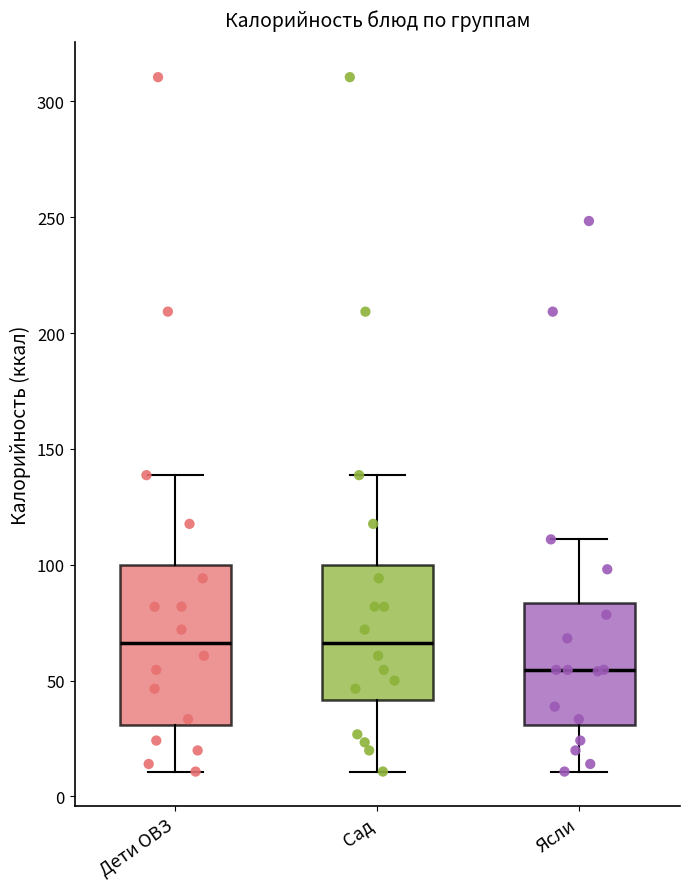

Reading left to right, read every box against the y-axis: the position of its median line, the range the box covers, and the ends of its whiskers. The values are not printed on the chart, so give them approximately, as read against the axis.

Дети ОВЗ: median 65, box 30 to 100, whiskers 10 to 140
Сад: median 65, box 40 to 100, whiskers 10 to 140
Ясли: median 55, box 30 to 85, whiskers 10 to 110